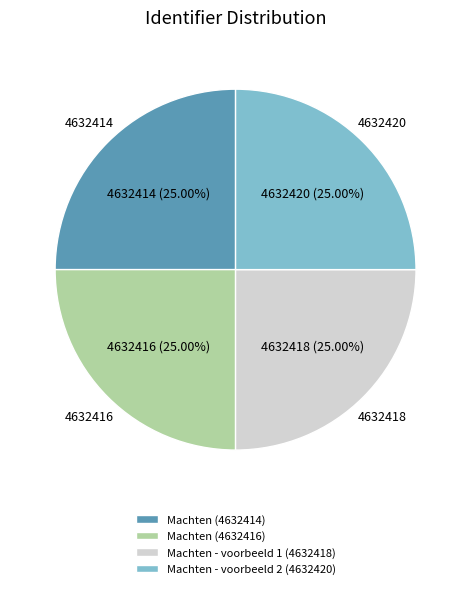

True or false: Machten (4632416) accounts for 15% of the total.

False